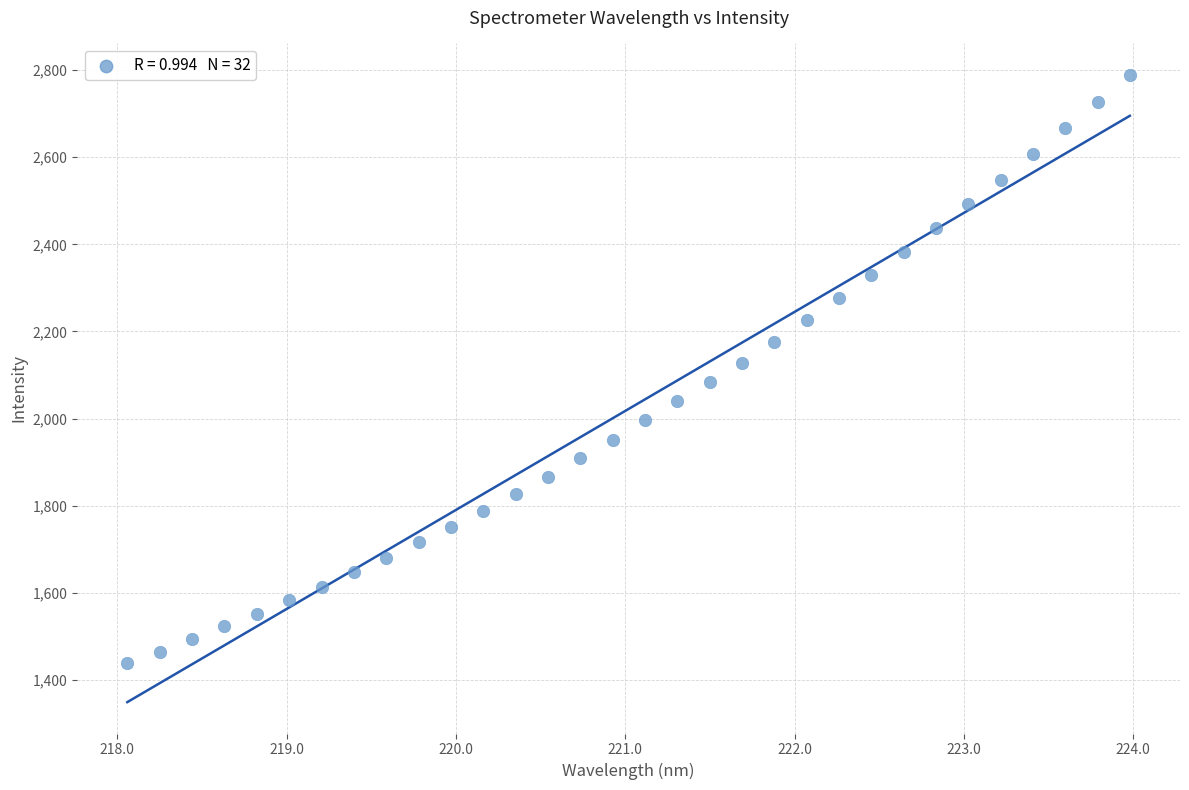

What is the range of Y values (max minus min)?

1350.4